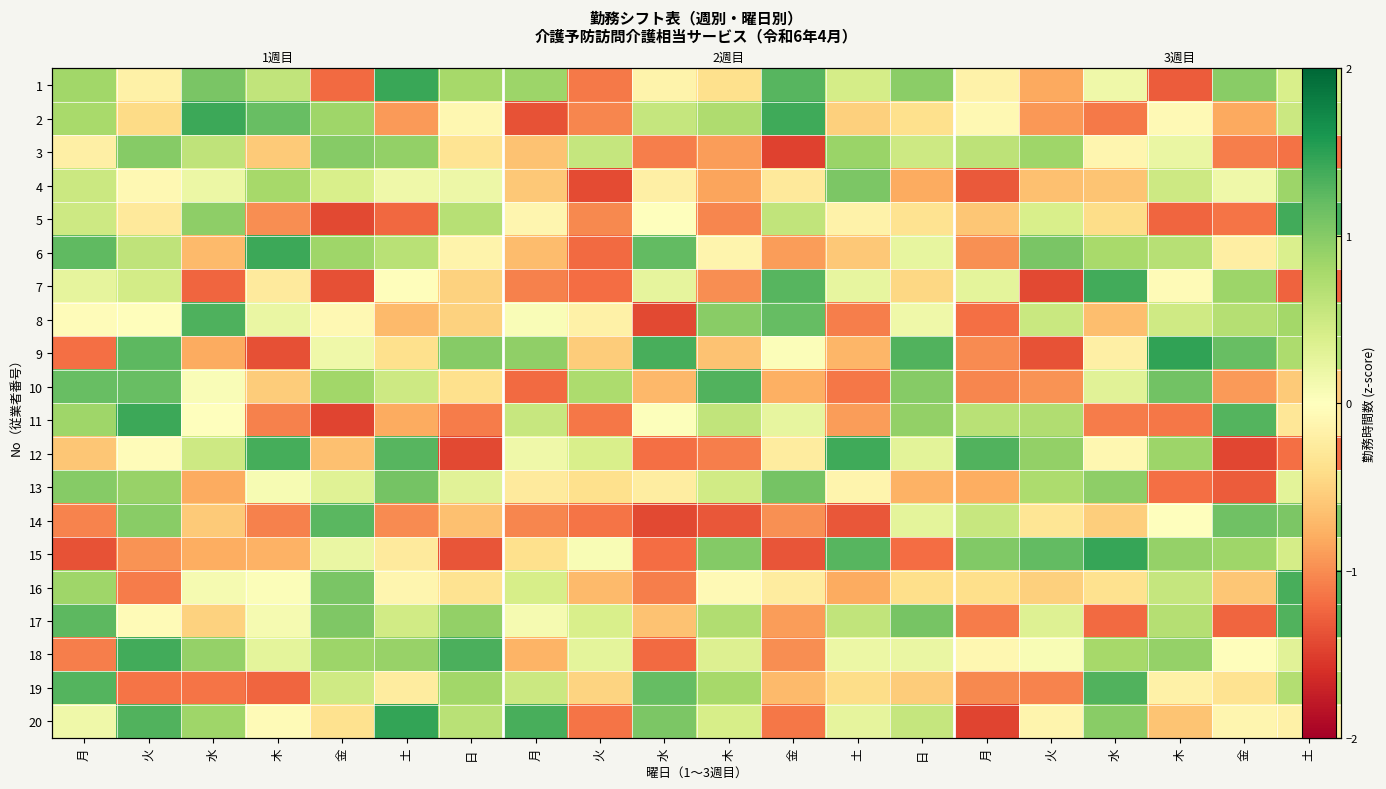

The 11 series shows -2.0 at 金. True or false?

False